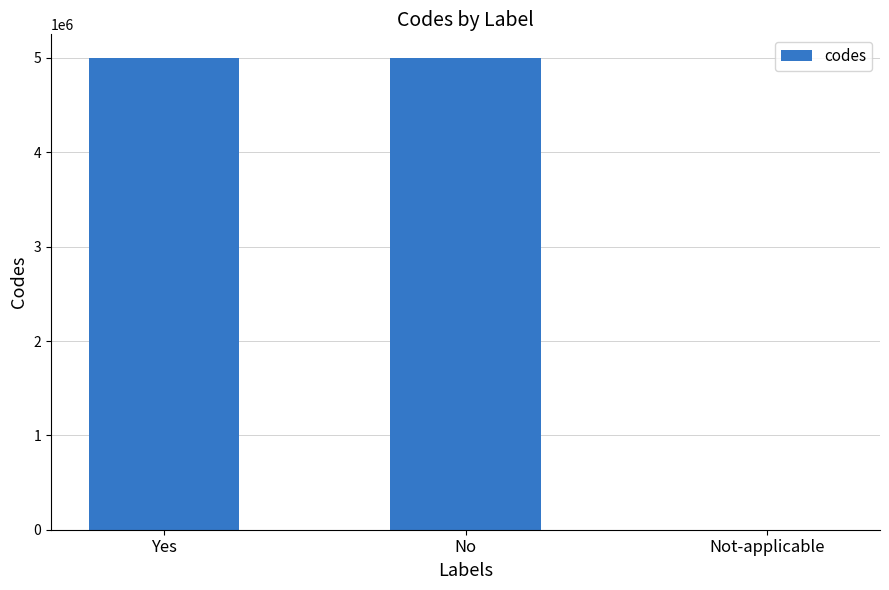

How many data points does each series have?

3